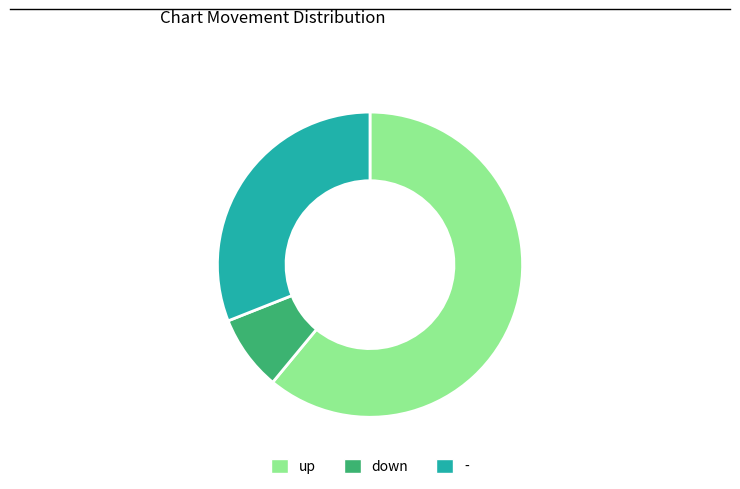

Combined, do up and down account for over 50%?

Yes